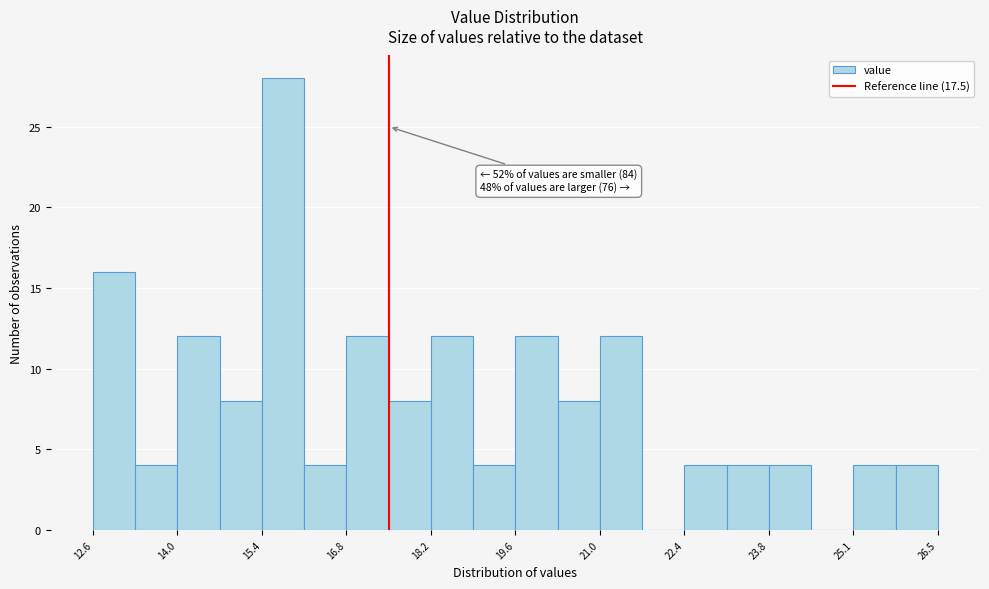

Read against the x-axis, roughly where is the centre of the tallest bar?

15.8